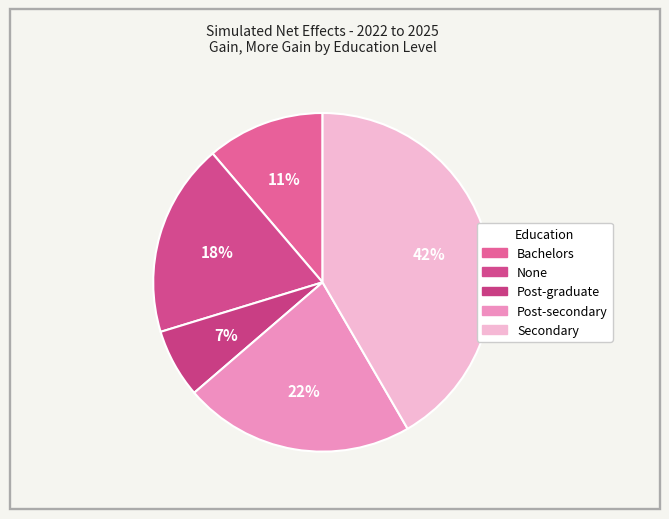

Count the number of slices in the pie.

5